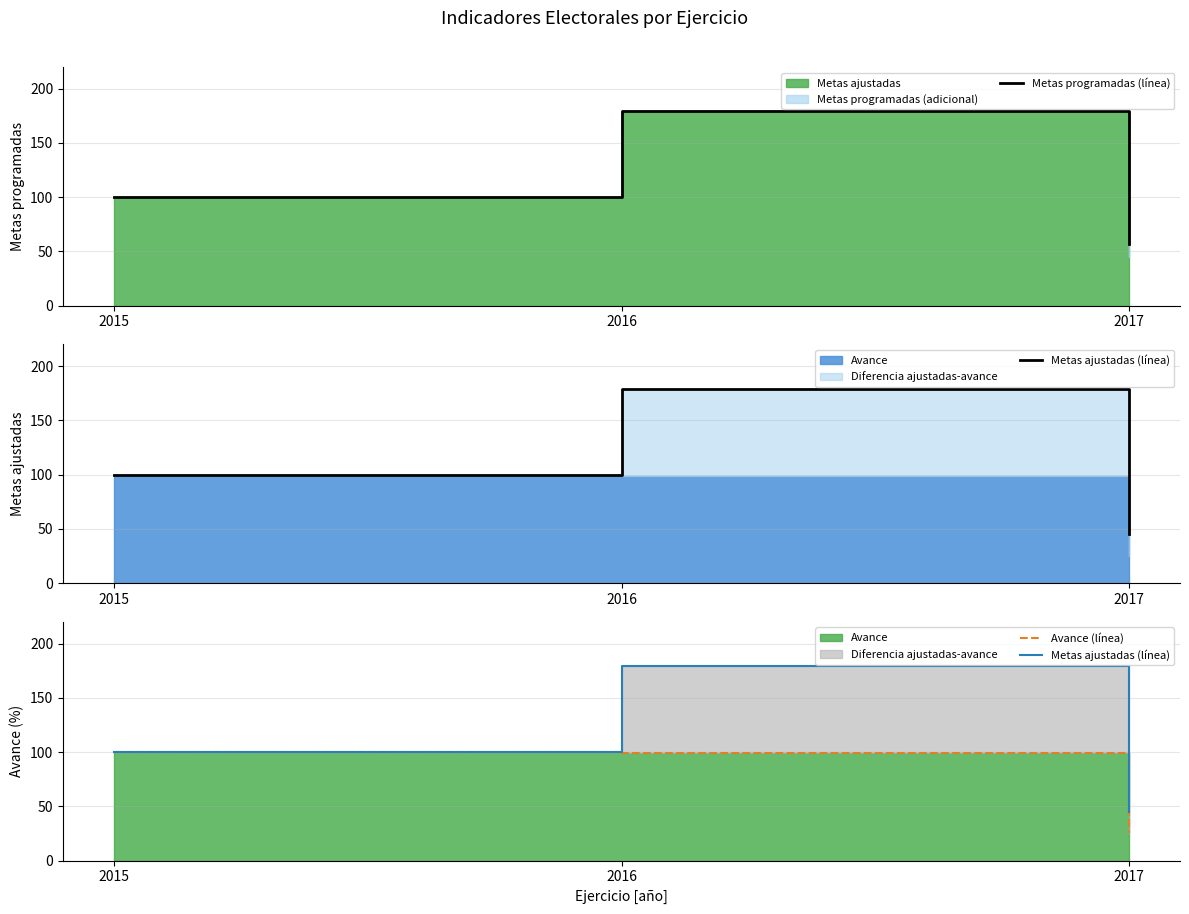

At which label does Metas programadas (línea) reach its peak?

2016